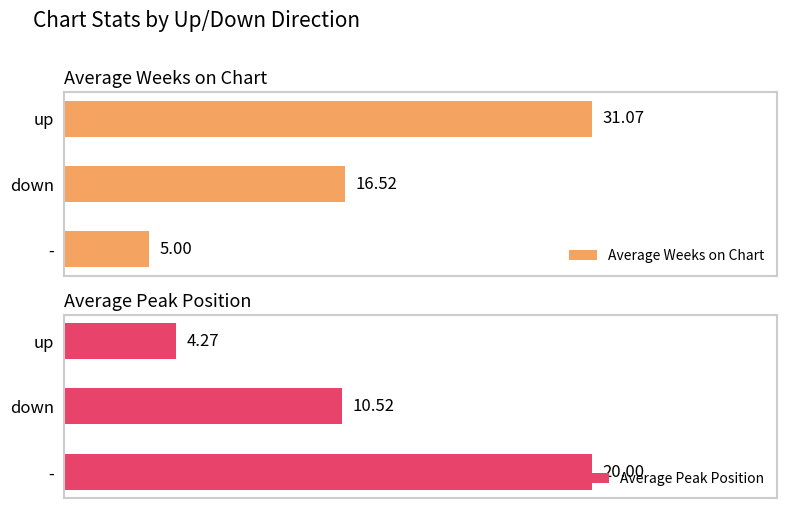

What is the average value of the Average Weeks on Chart series?

17.5